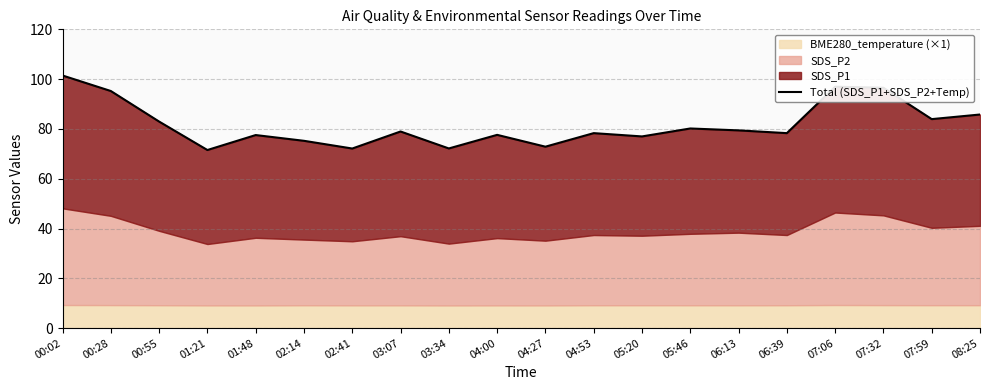

What is the change in value from 02:14 to 07:32?

+21.3